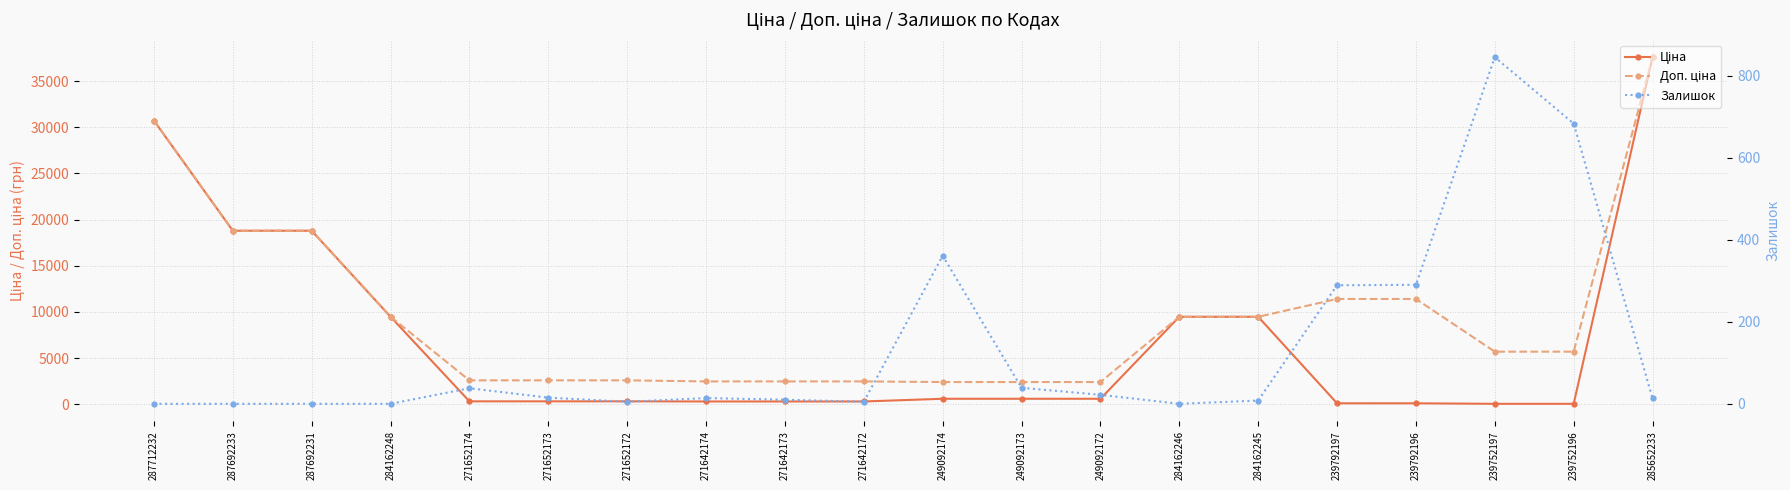

Is it true that Доп. ціна equals 15434.4 at 239792197?

False